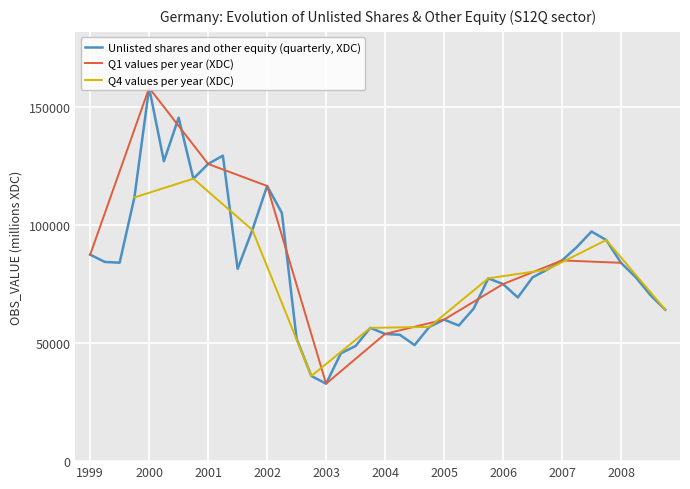

What is the label of the 8th point from the left?

2000-Q4